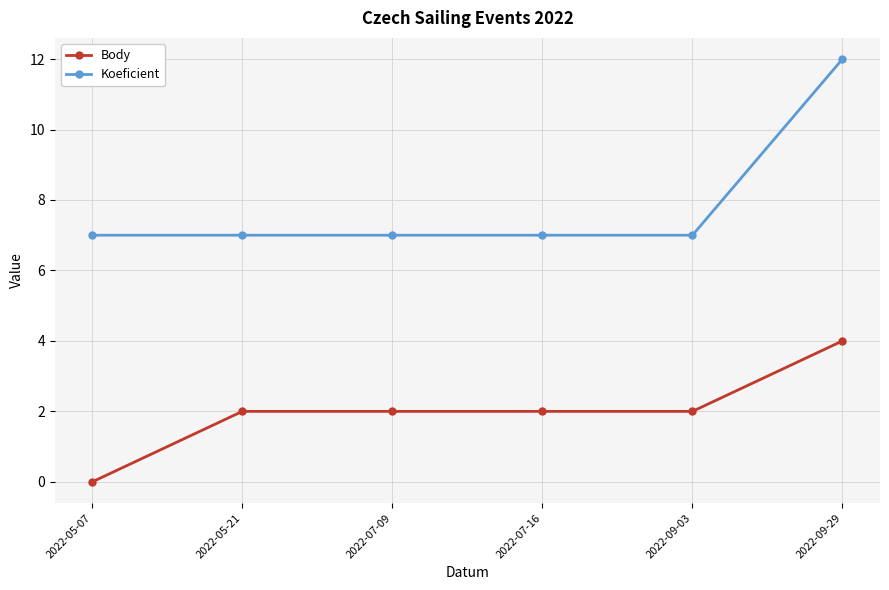

Rank the series by their maximum value, from lowest to highest.

Body, Koeficient